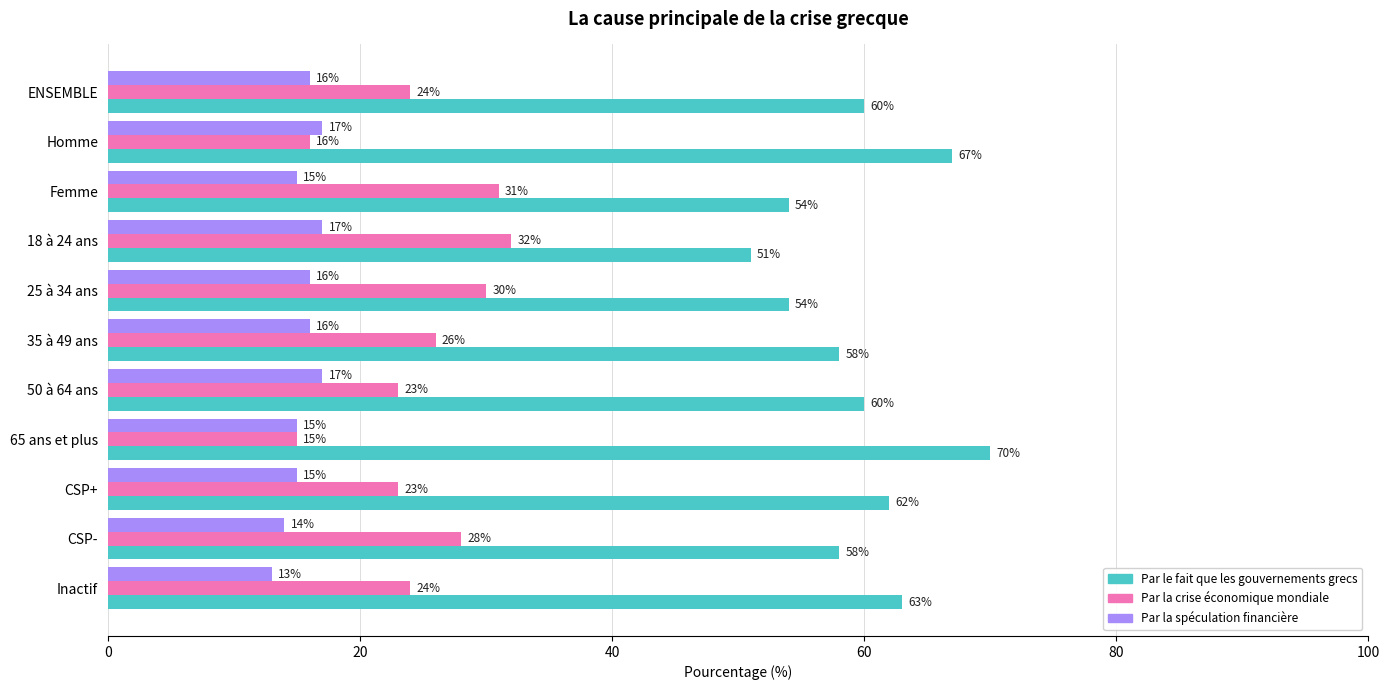

At how many categories does at least one series exceed 28?

11